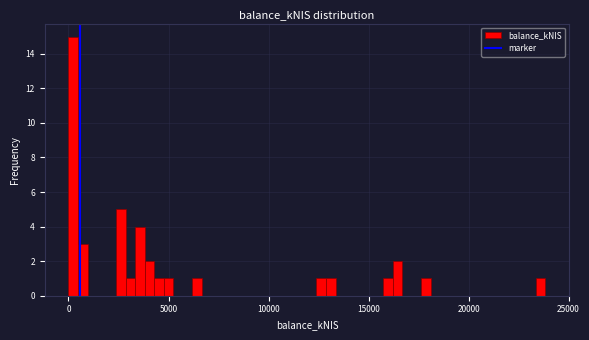

Read against the x-axis, roughly where is the centre of the tallest bar?

0